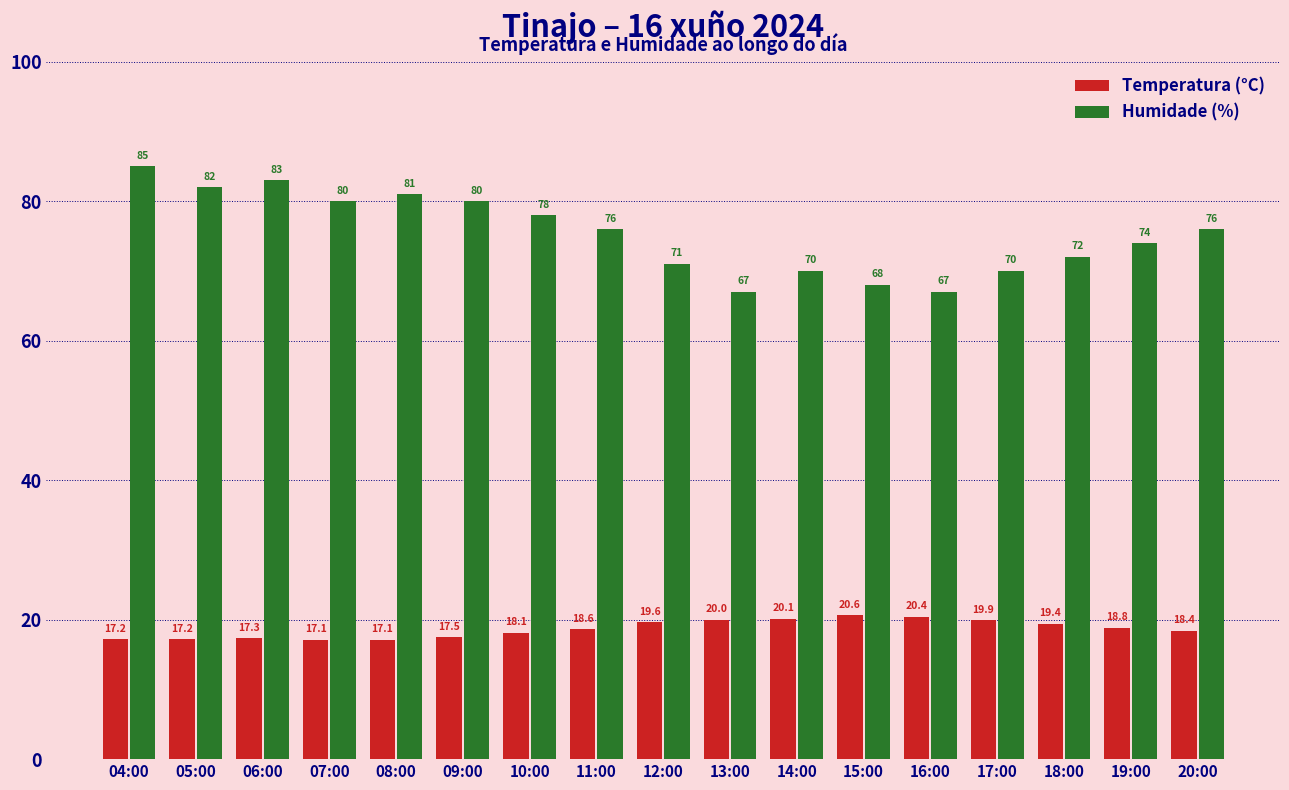

Which series has the largest total across all categories?

Humidade (%)